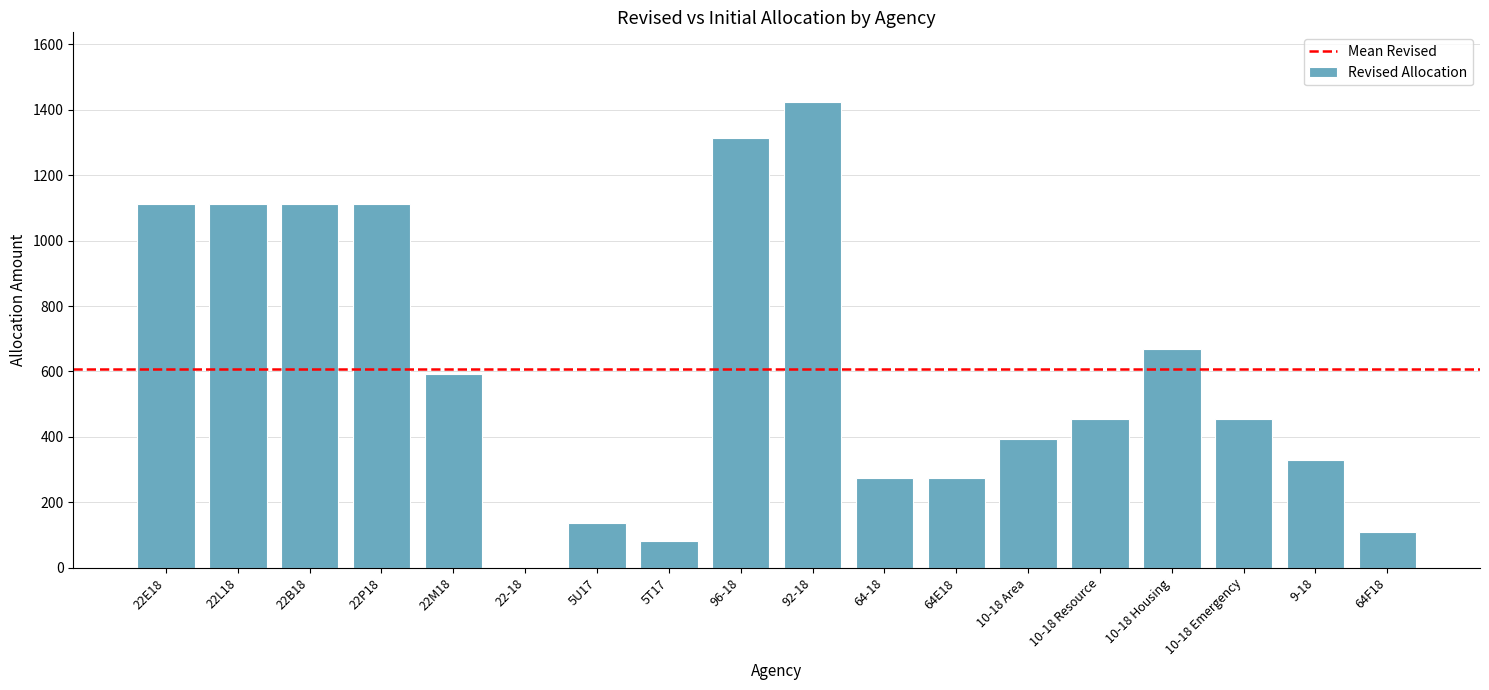

Is it true that the value at 22E18 is 1111.4?

True